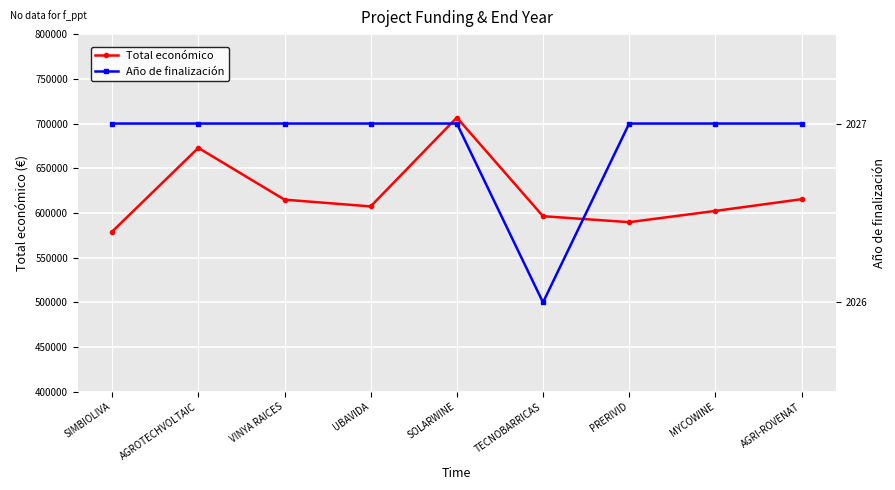

At which category does Año de finalización reach its first local valley?

TECNOBARRICAS